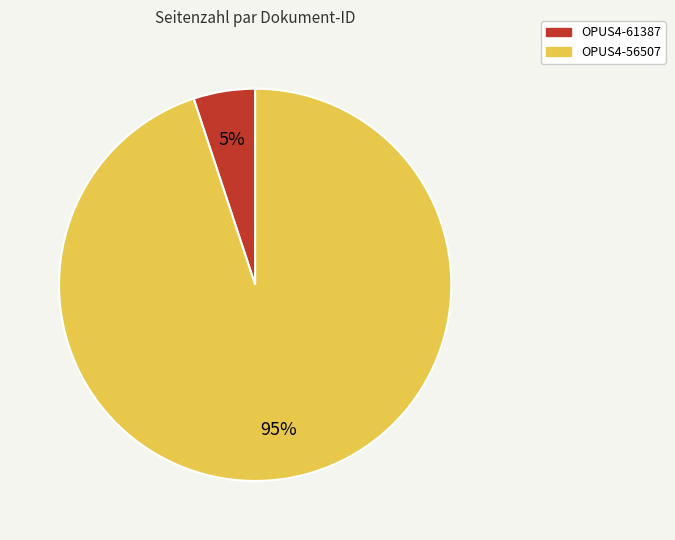

Which category accounts for the majority?

OPUS4-56507